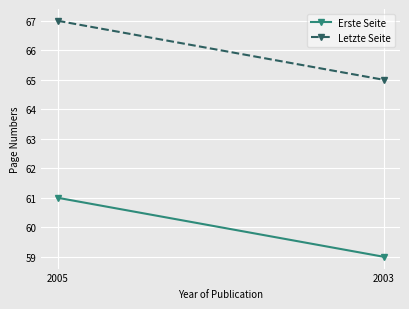

At how many categories does at least one series exceed 64?

2